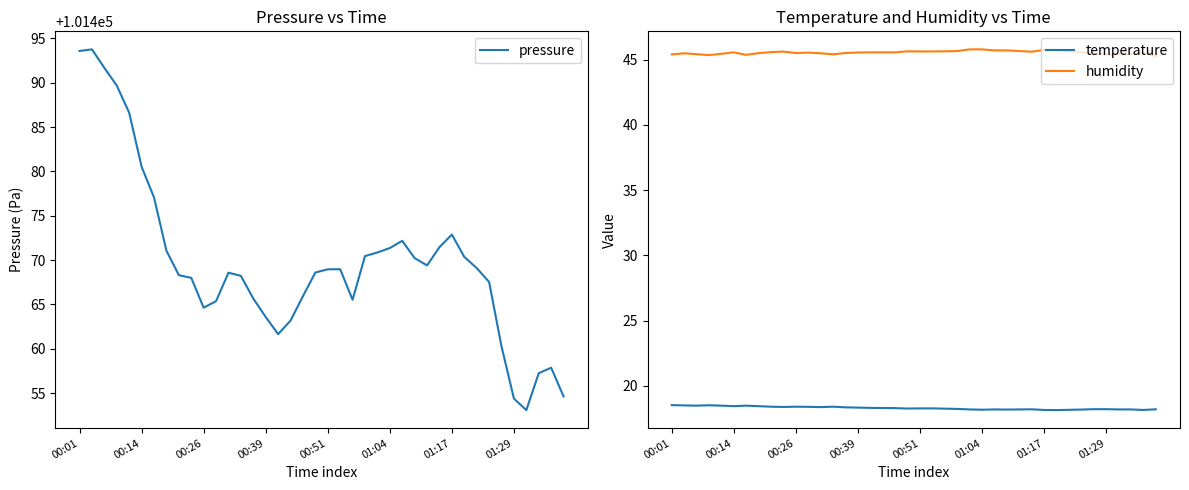

True or false: temperature and humidity intersect in this chart.

False